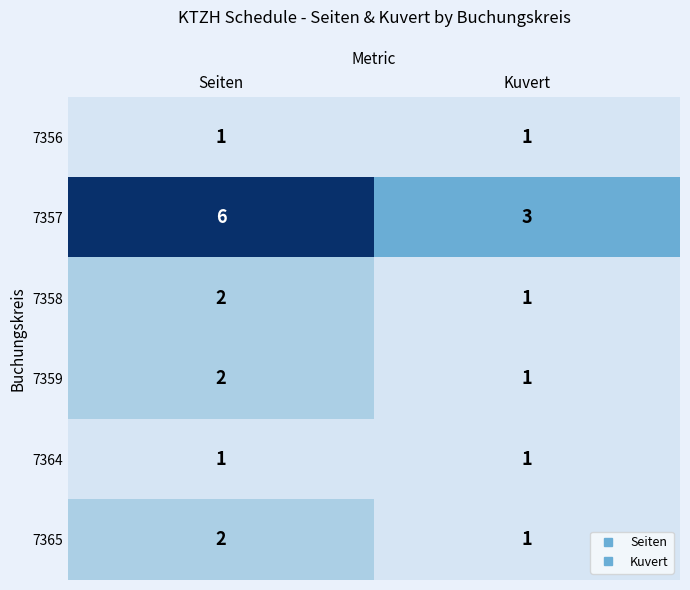

List the labels in order of 7357 value, smallest first.

Kuvert, Seiten